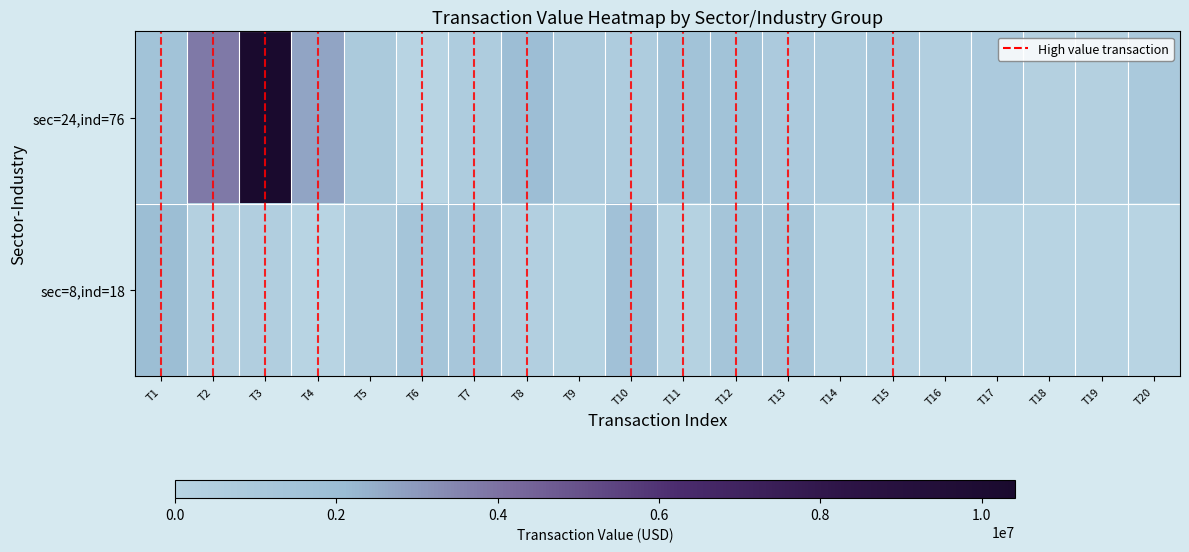

Rank the series at T14 from highest to lowest value.

8_18, 24_76